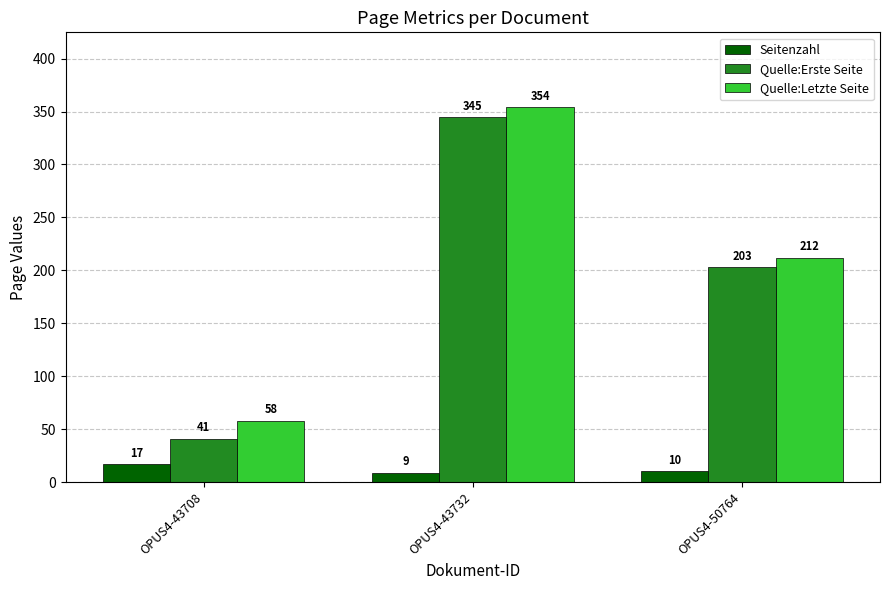

What is the value of the Quelle:Erste Seite bar at the 3rd from the left?

203